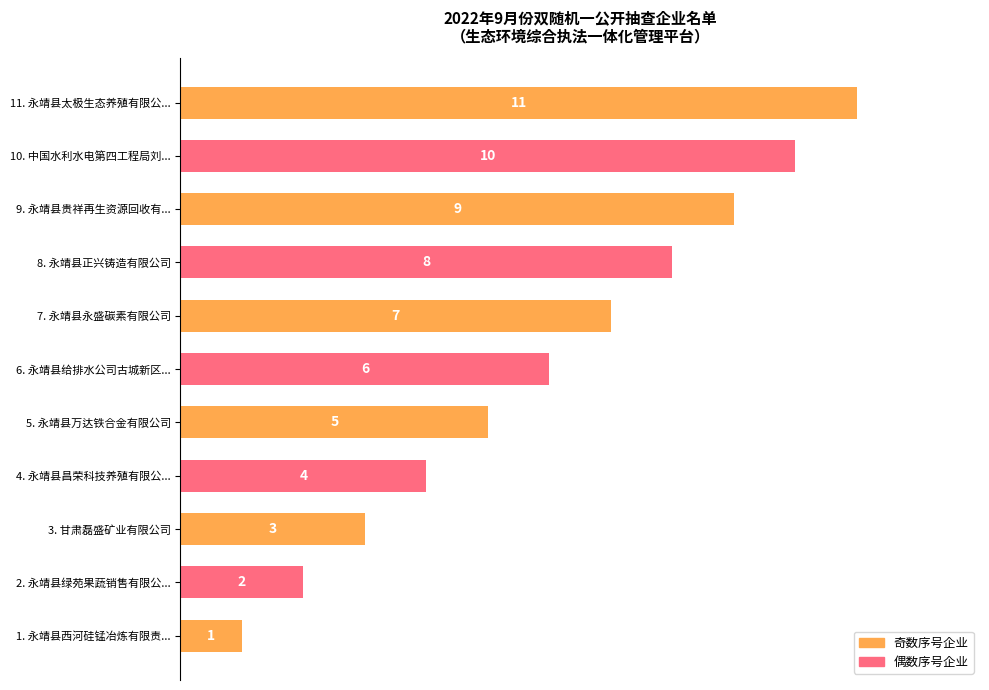

Where is the data nearest to the value 6?

6. 永靖县给排水公司古城新区...